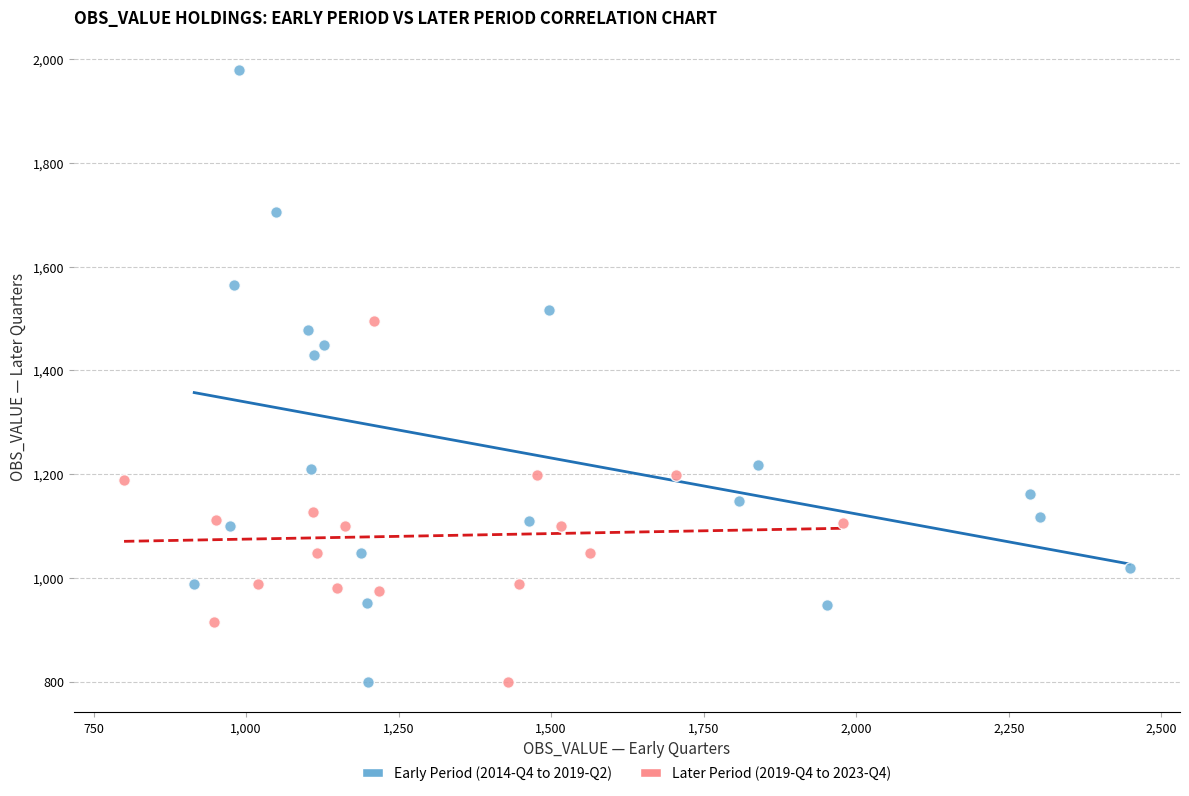

Which series reaches the maximum Y coordinate?

Early Period (2014-Q4 to 2019-Q2)